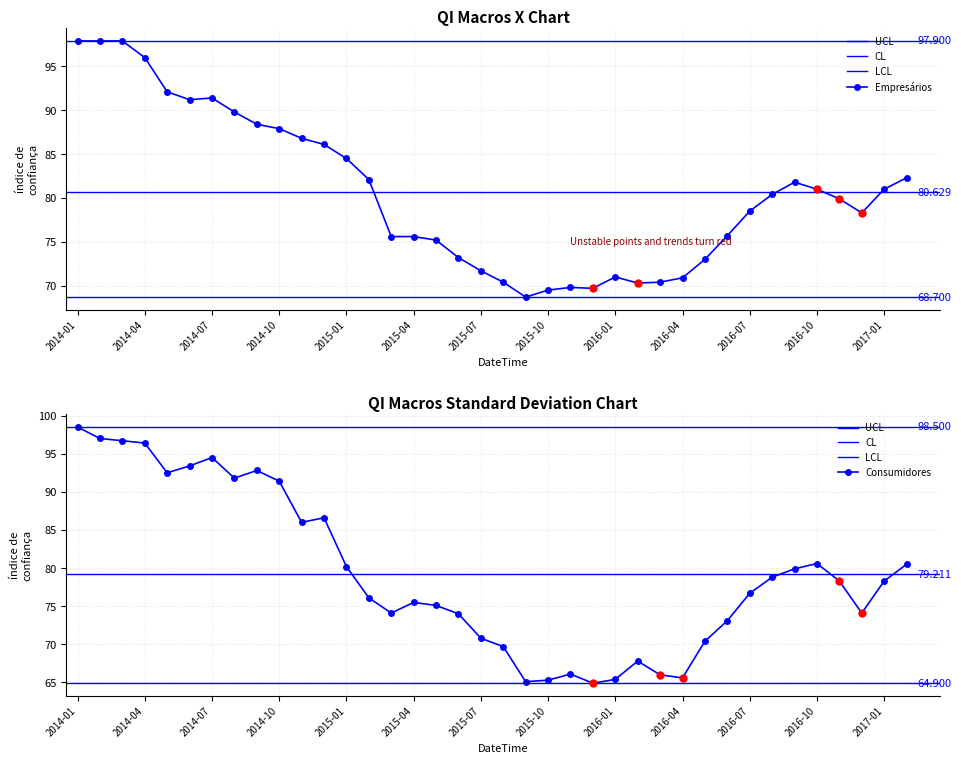

At 2014-10, list the series in order from largest to smallest.

Consumidores, Empresários